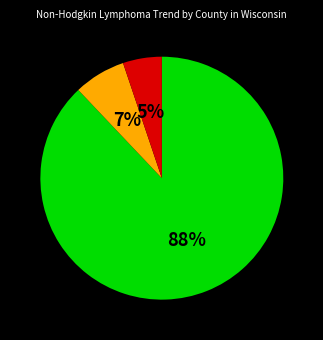

Is there any slice that represents more than half of the pie?

Yes